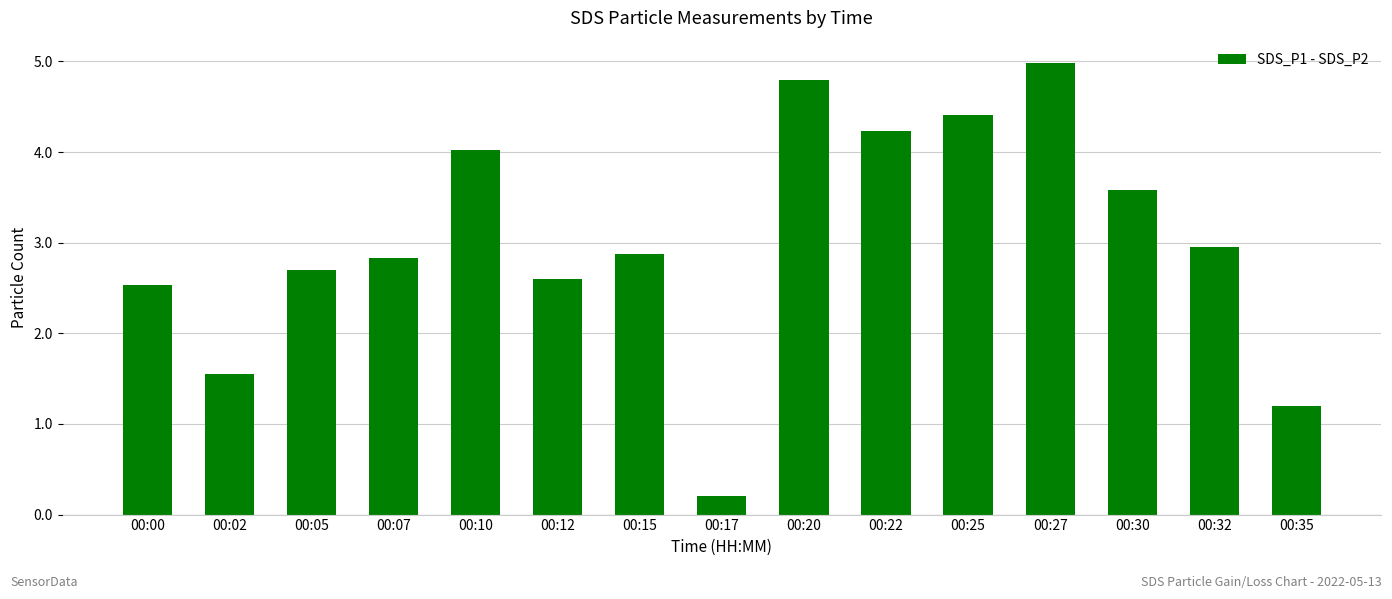

How many values are below 2?

3